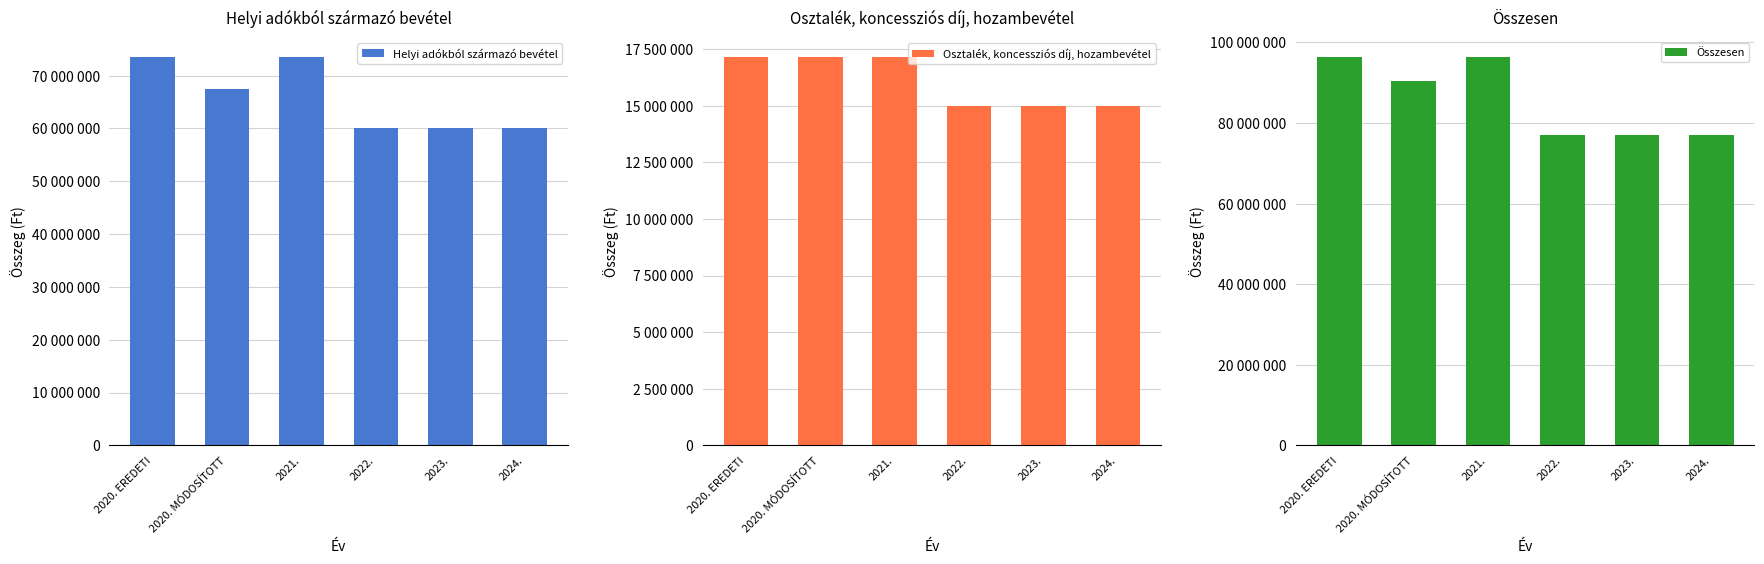

What value does the Helyi adókból származó bevétel series have at 2022.?

60000000